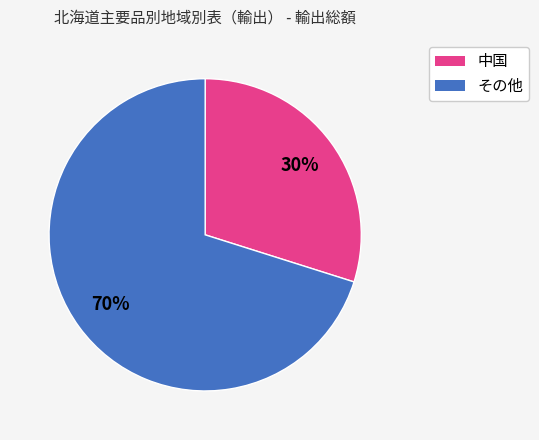

Is the sum of 中国 and その他 greater than half?

Yes